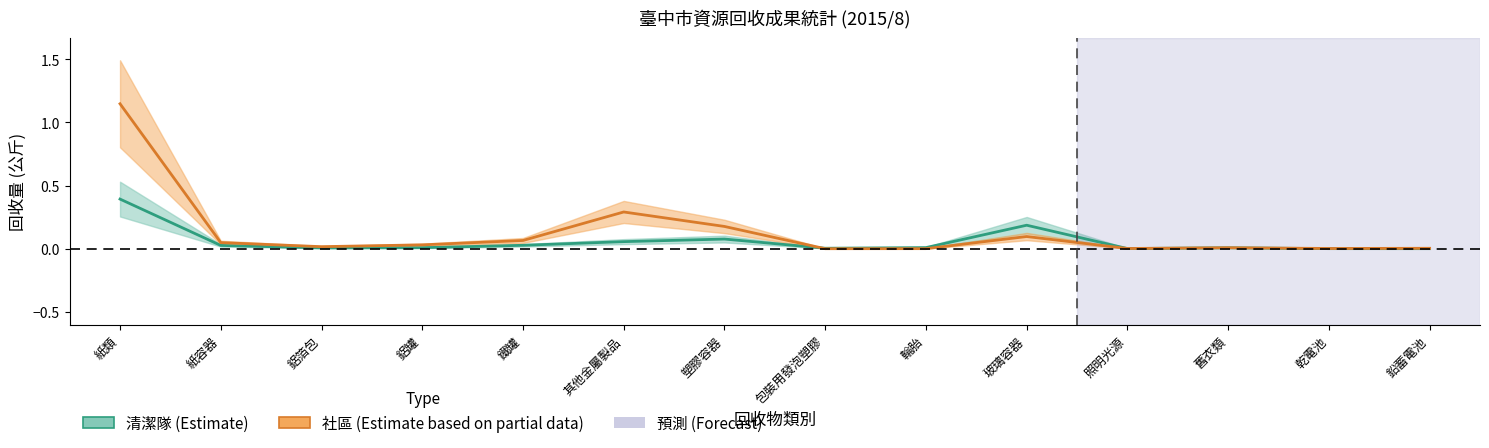

Reading right to left, extract all data points from this chart.

清潔隊: 0.0	0.0	0.0	0.0	0.2	0.0	0.0	0.1	0.1	0.0	0.0	0.0	0.0	0.4
社區: 0.0	0.0	0.0	0.0	0.1	0.0	0.0	0.2	0.3	0.1	0.0	0.0	0.0	1.1